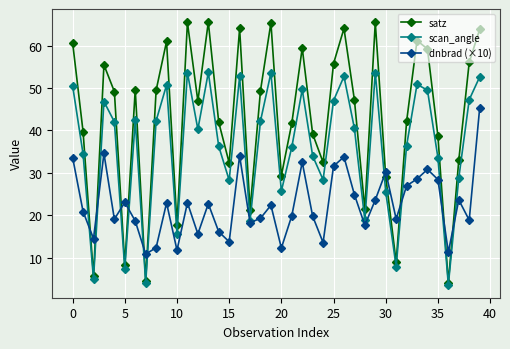

True or false: dnbrad (×10) has more than 1 interior local peaks.

True